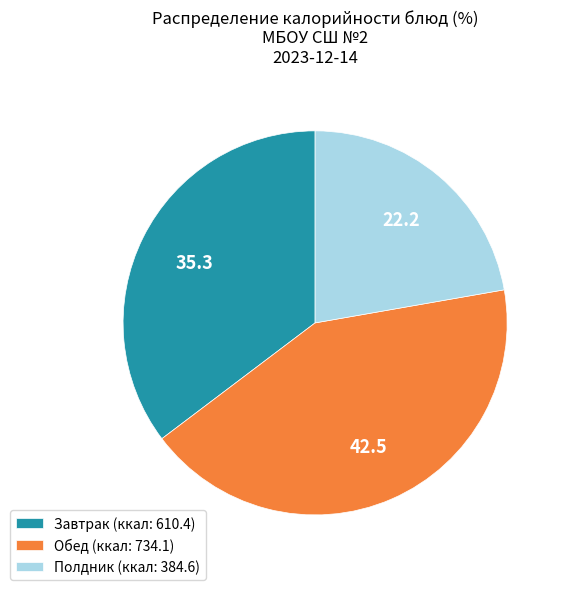

Is the sum of Завтрак (ккал: 610.4) and Обед (ккал: 734.1) greater than half?

Yes